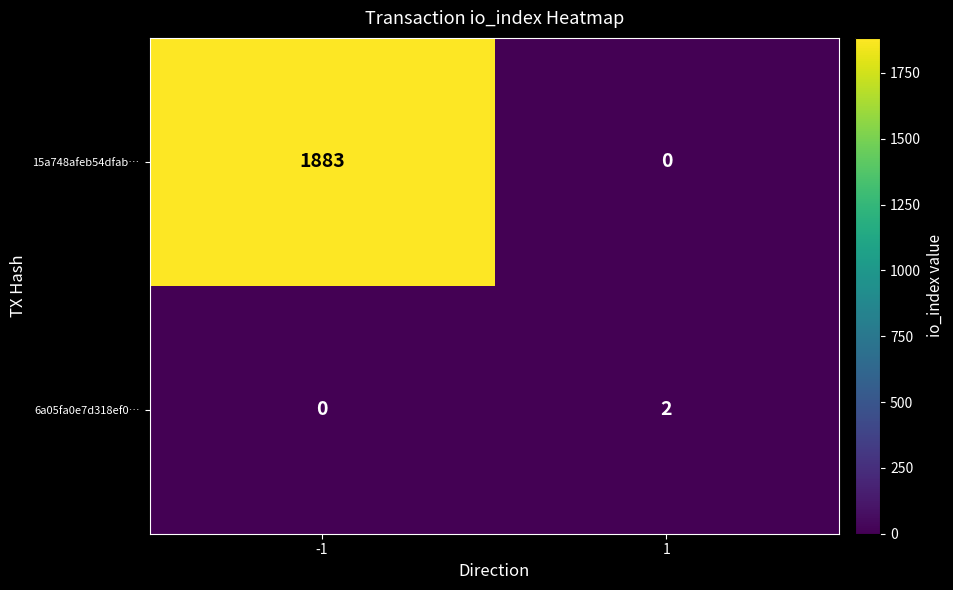

At which category is the sum across all series the highest?

-1